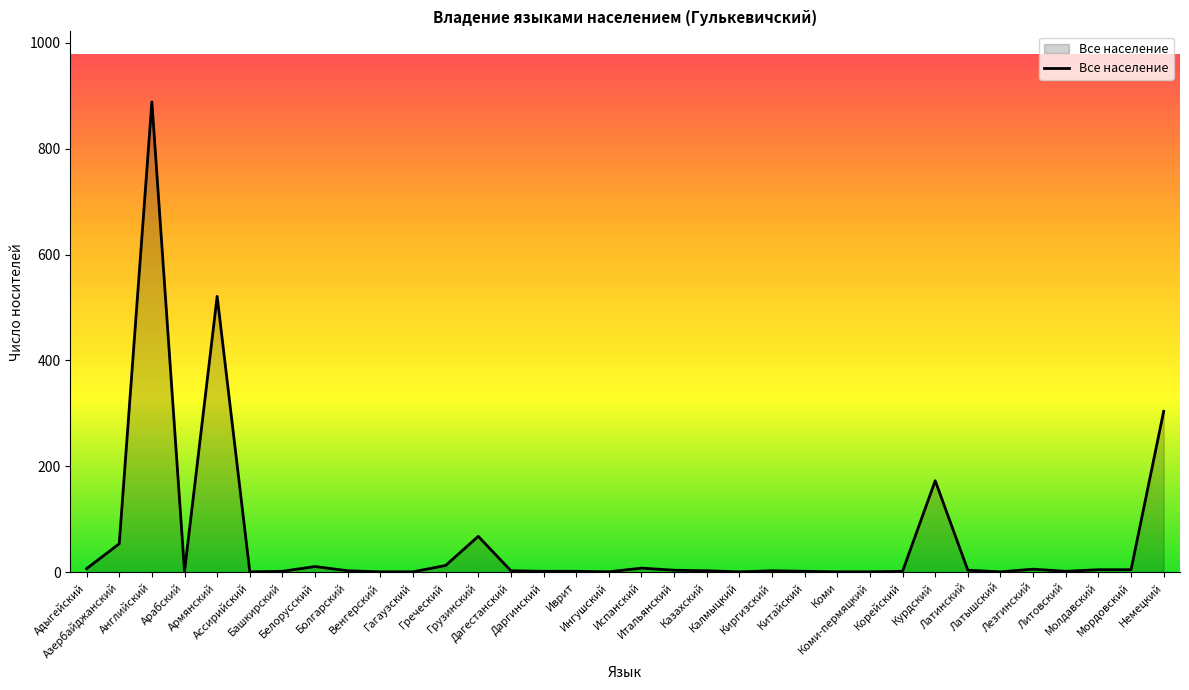

What is the greatest value displayed?

888